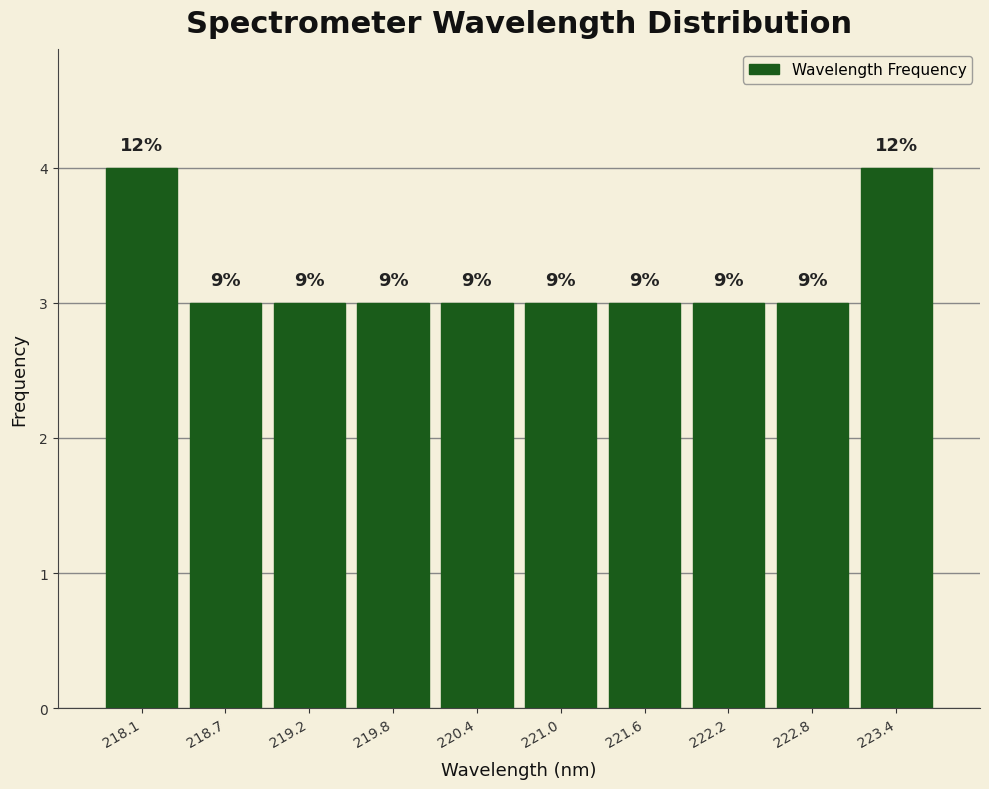

Does the chart contain any negative values?

No